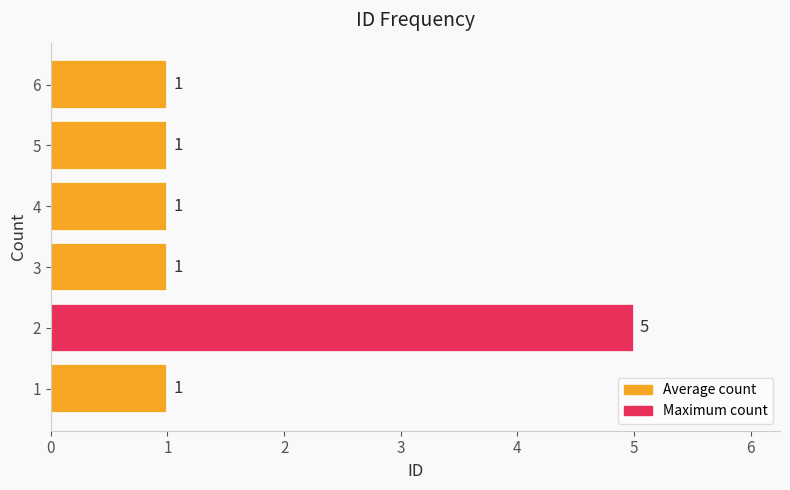

What is the change in value from 1 to 2?

+4